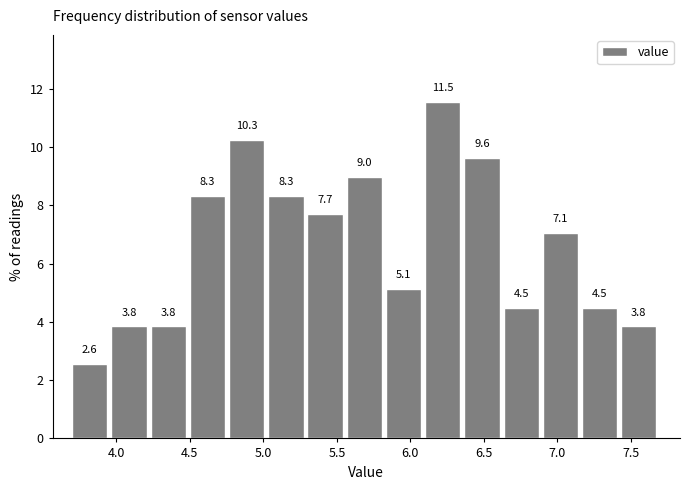

Reading left to right, transcribe this chart: for each bar, give the range it covers on the x-axis and its height. The bar edges are not printed on the chart, so give them approximately, as read against the axis.

3.70 to 3.95: 2.6
3.95 to 4.25: 3.8
4.25 to 4.50: 3.8
4.50 to 4.75: 8.3
4.75 to 5.05: 10.3
5.05 to 5.30: 8.3
5.30 to 5.55: 7.7
5.55 to 5.85: 9.0
5.85 to 6.10: 5.1
6.10 to 6.35: 11.5
6.35 to 6.65: 9.6
6.65 to 6.90: 4.5
6.90 to 7.15: 7.1
7.15 to 7.45: 4.5
7.45 to 7.70: 3.8